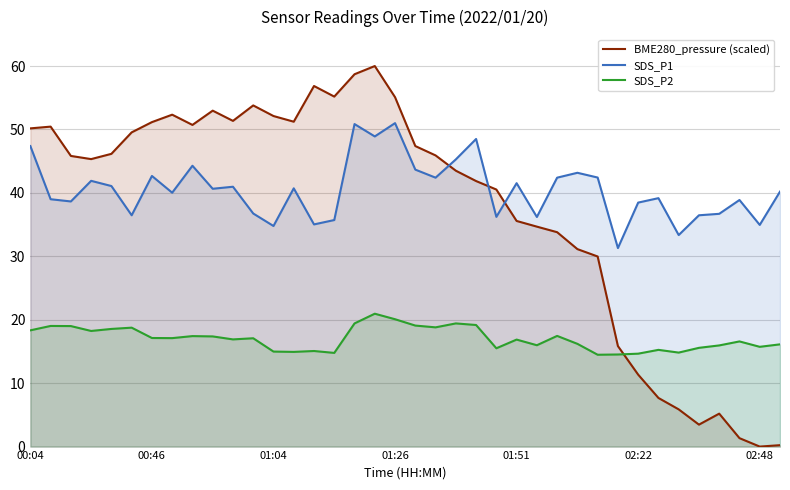

Which series has the largest range (max minus min)?

BME280_pressure (scaled)